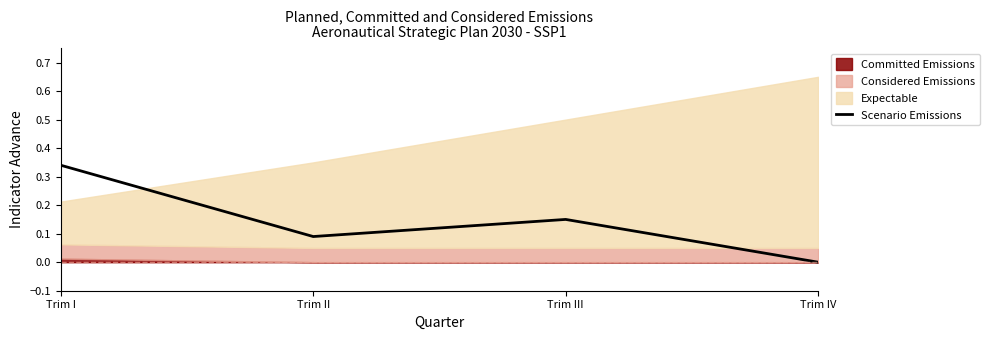

What is the average value?

0.1